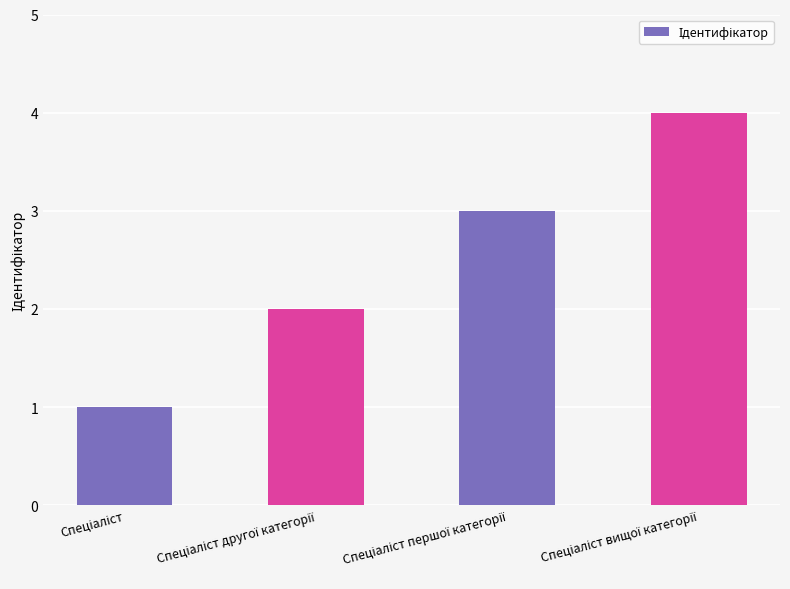

What is the greatest value displayed?

4